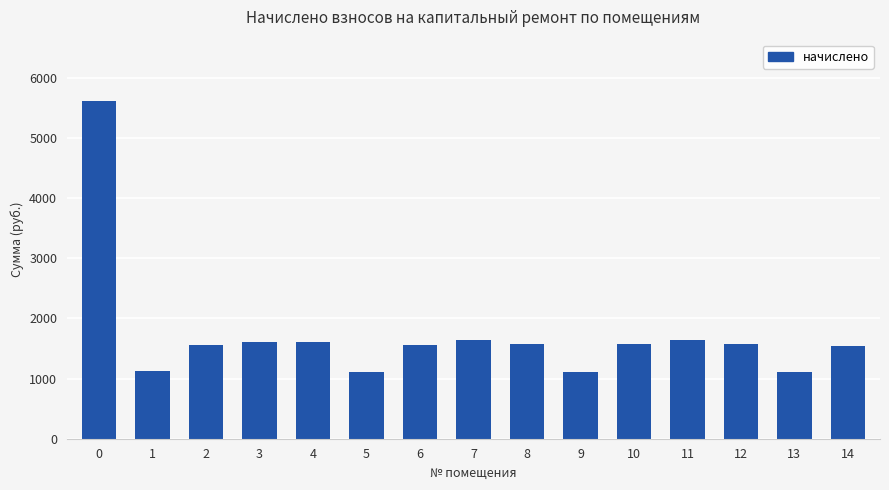

Is it true that the value at 11 is 1648.1?

True